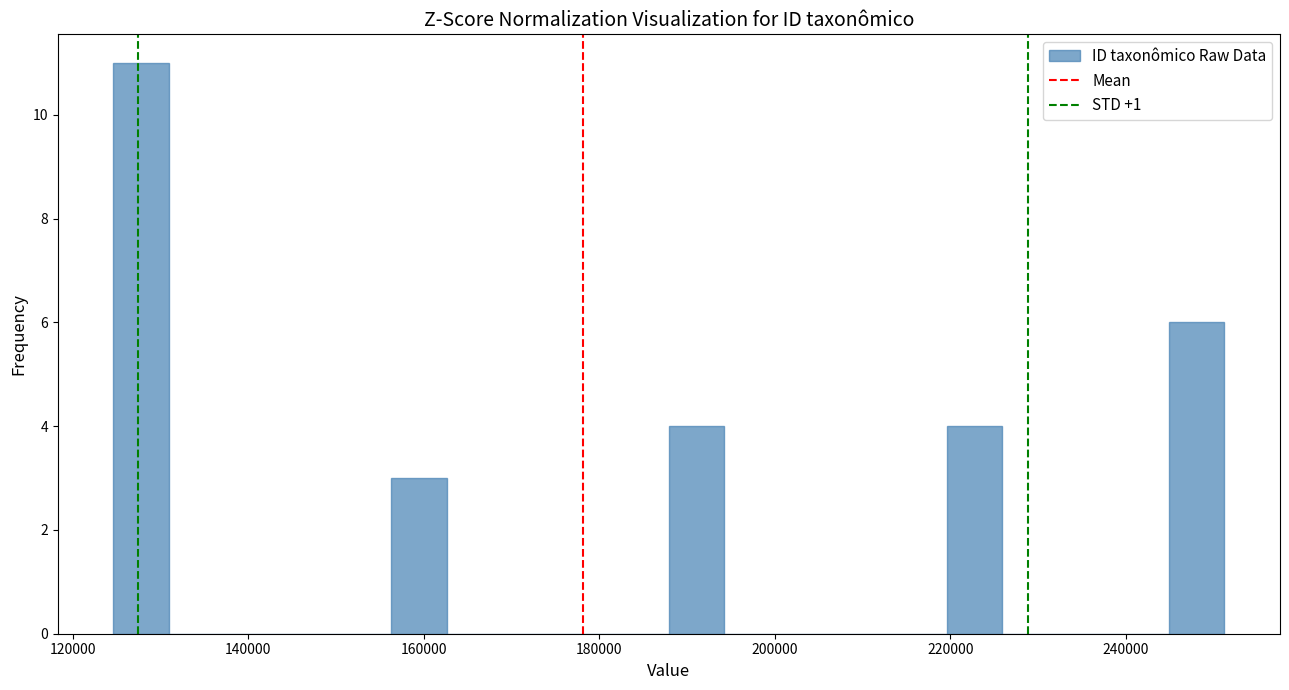

Around what value on the x-axis is the tallest bar? Give the approximate position of its centre, as read against the axis.

128000